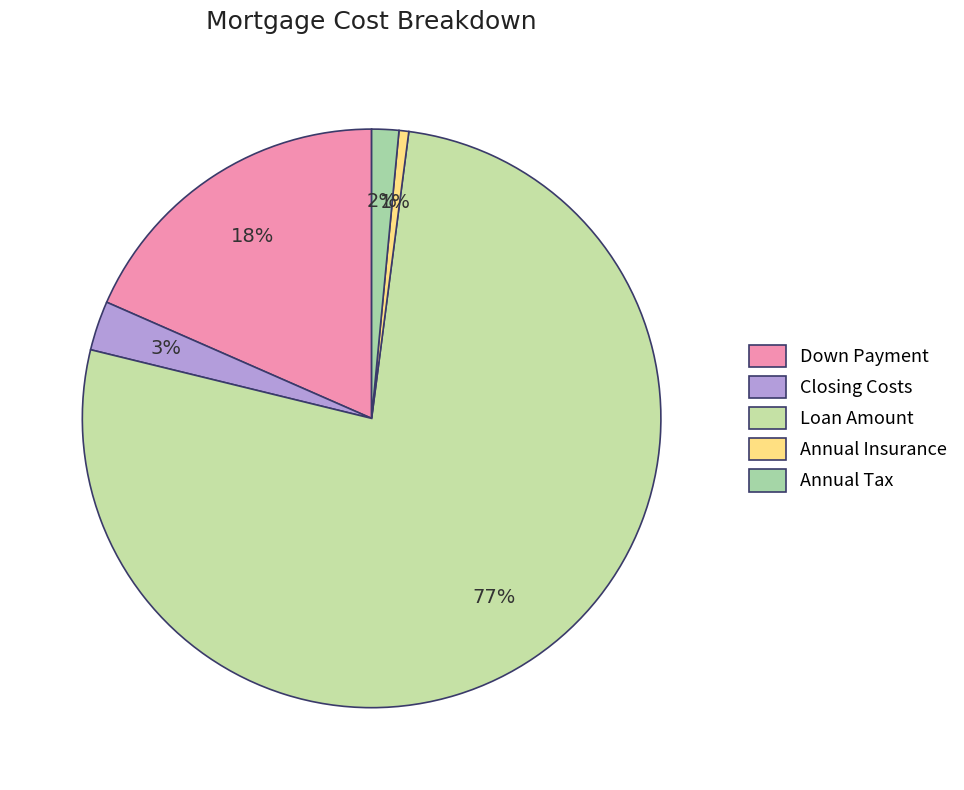

What is the smallest slice in the pie chart?

Annual Insurance